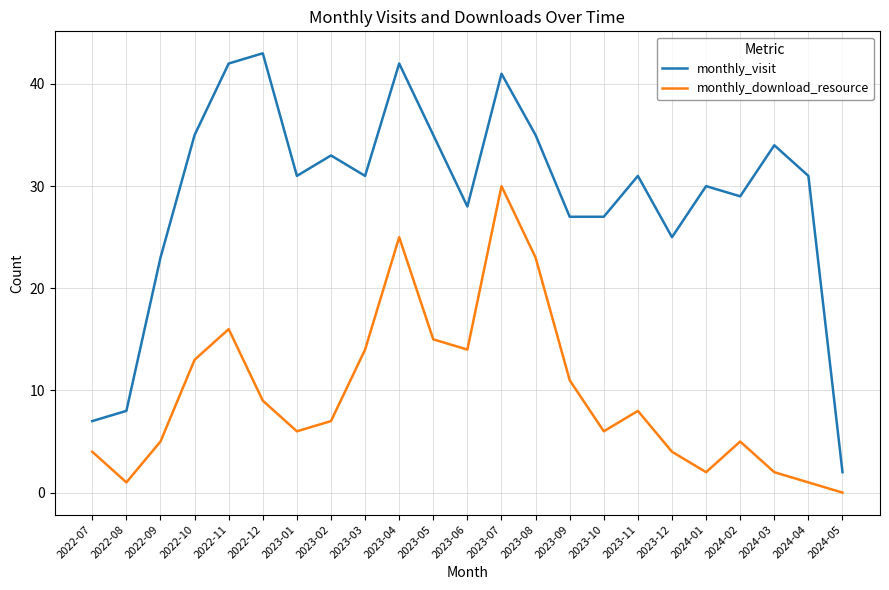

True or false: monthly_download_resource has a value of 5 at 2022-12.

False